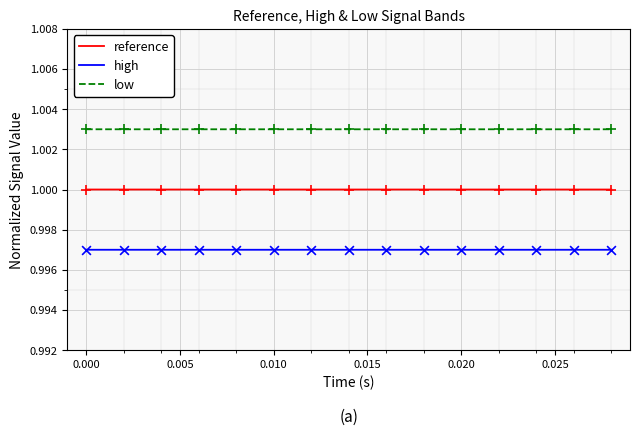

Rank the series by their maximum value, from lowest to highest.

high, reference, low